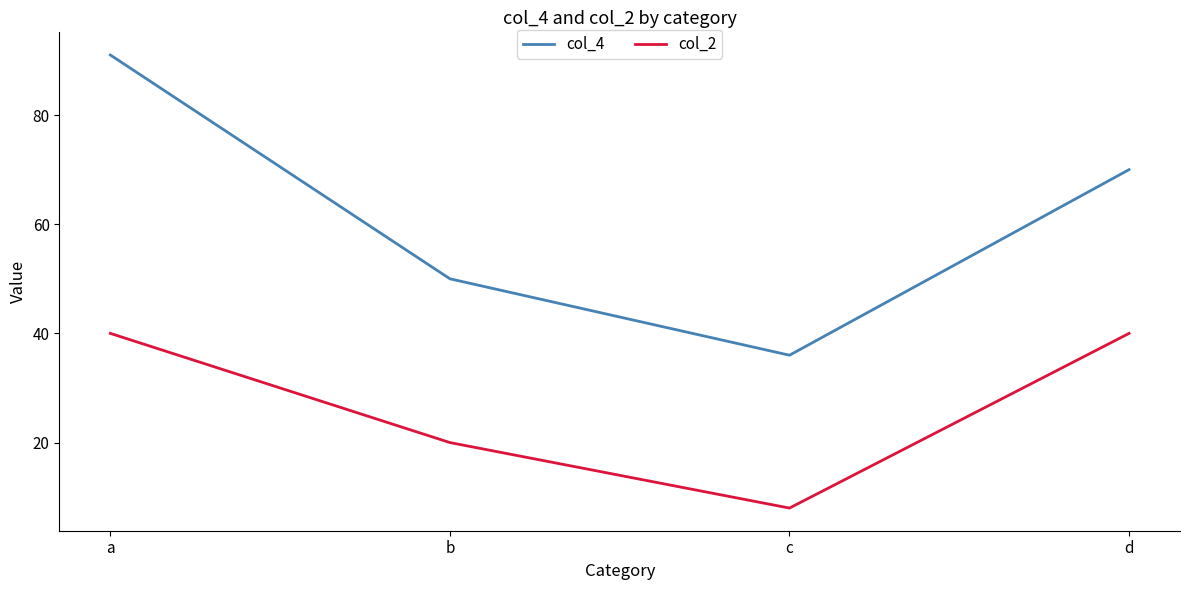

Is this an area chart (filled region under the line)?

No